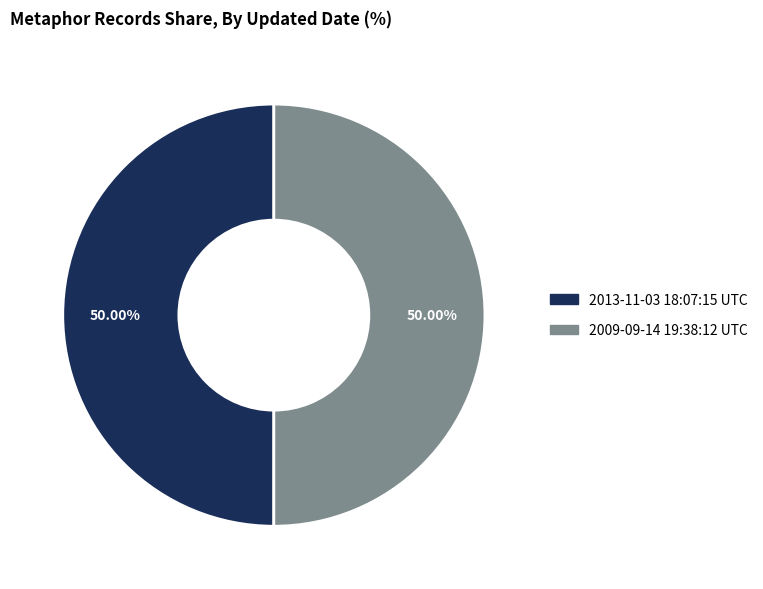

To the nearest percent, what is the average slice percentage?

50%